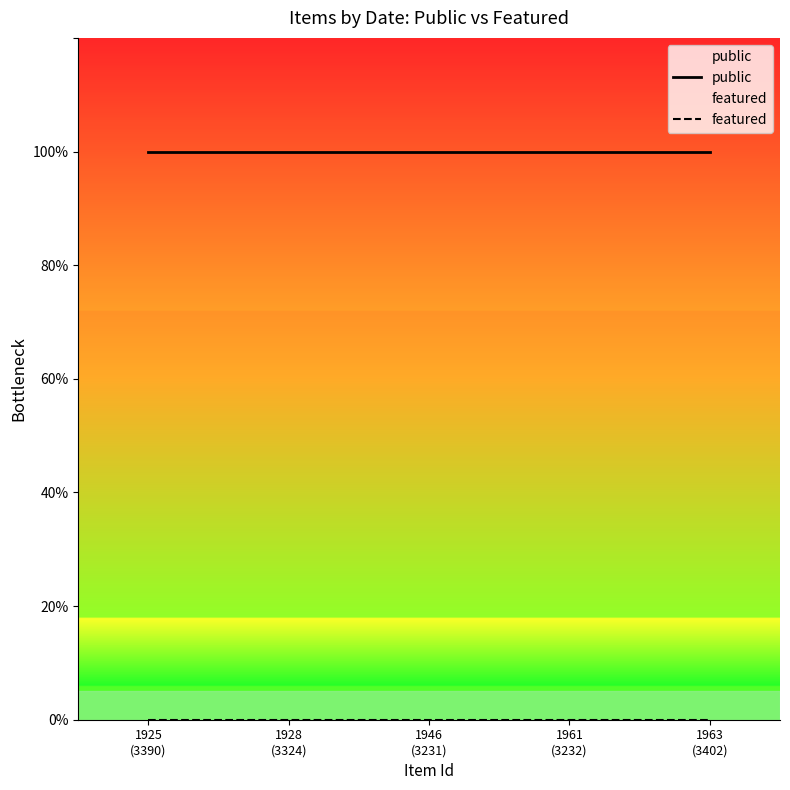

What are all the series names shown in the legend?

public, featured